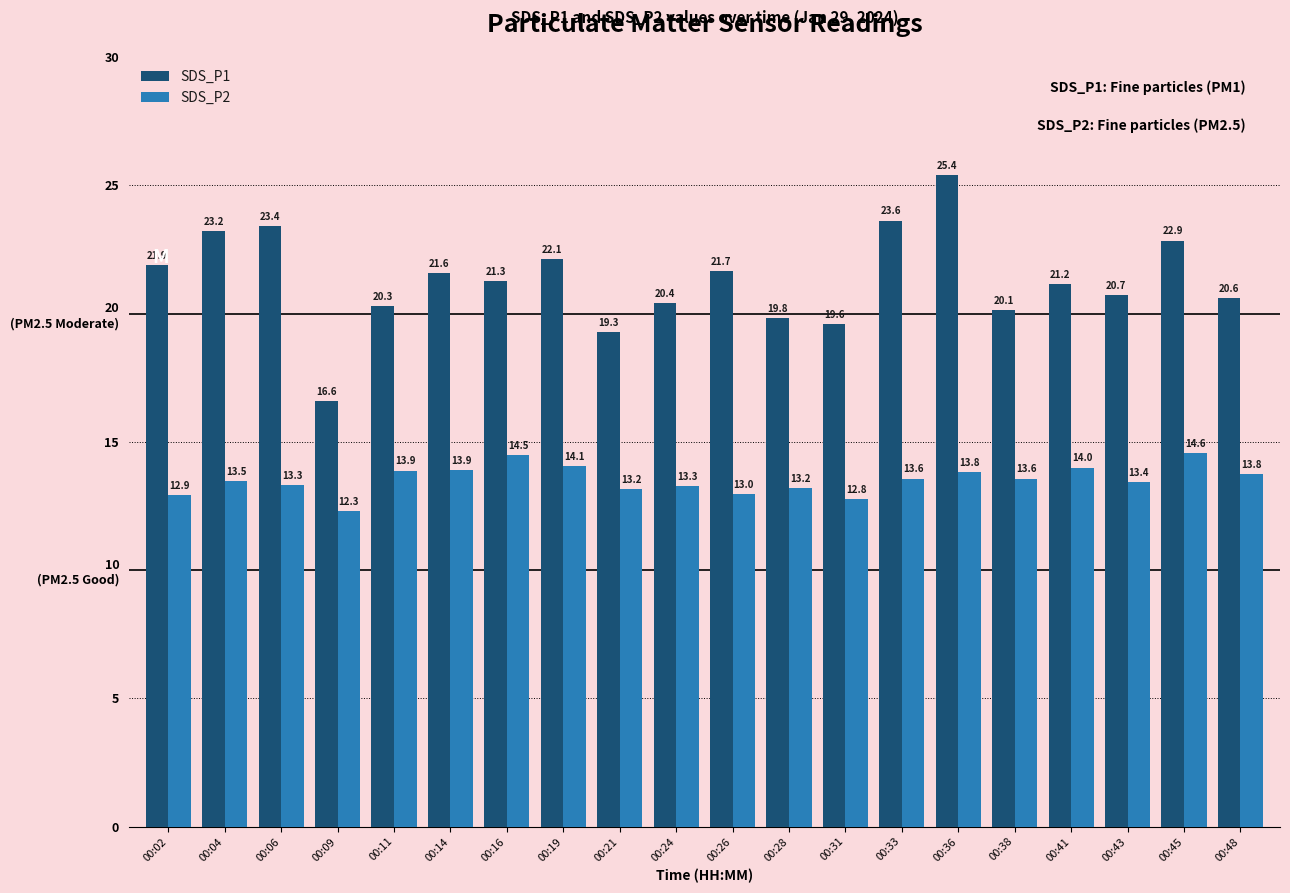

At which label does SDS_P2 first exceed 13?

00:04